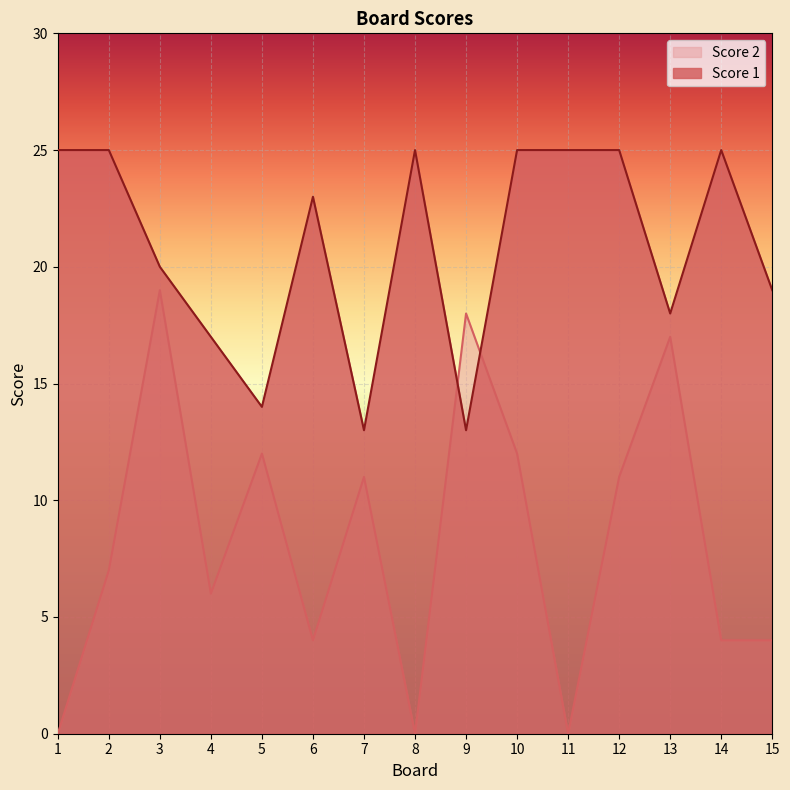

What is the spread (max minus min) of values at 4?

11